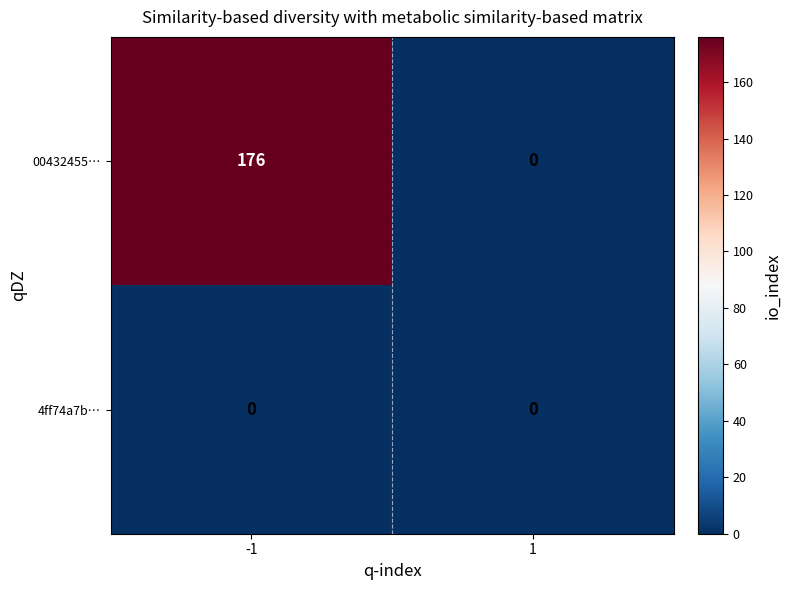

List the series in order of their peak value, lowest first.

4ff74a7b…, 00432455…